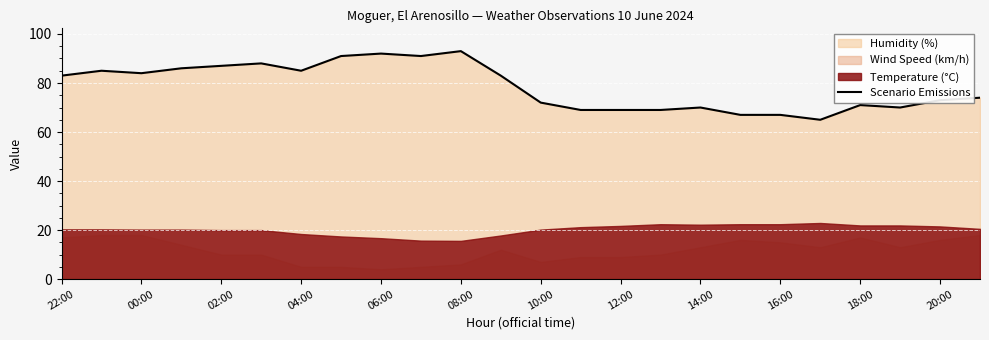

What is the difference between the maximum and minimum values?

28